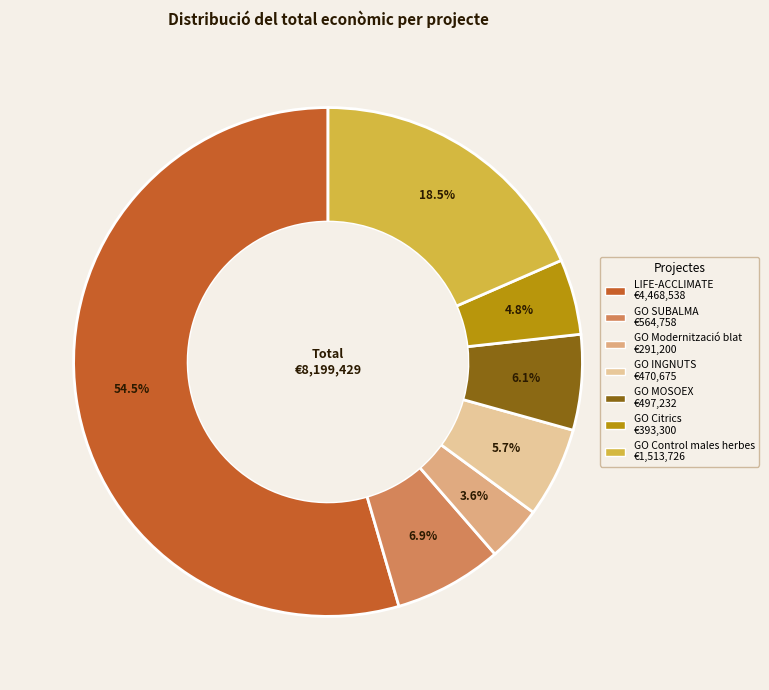

Does any single category account for the majority?

Yes